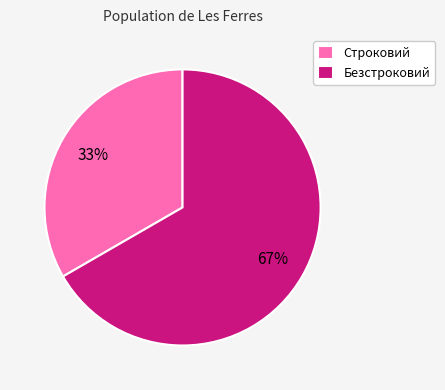

Is the sum of Безстроковий and Строковий greater than half?

Yes